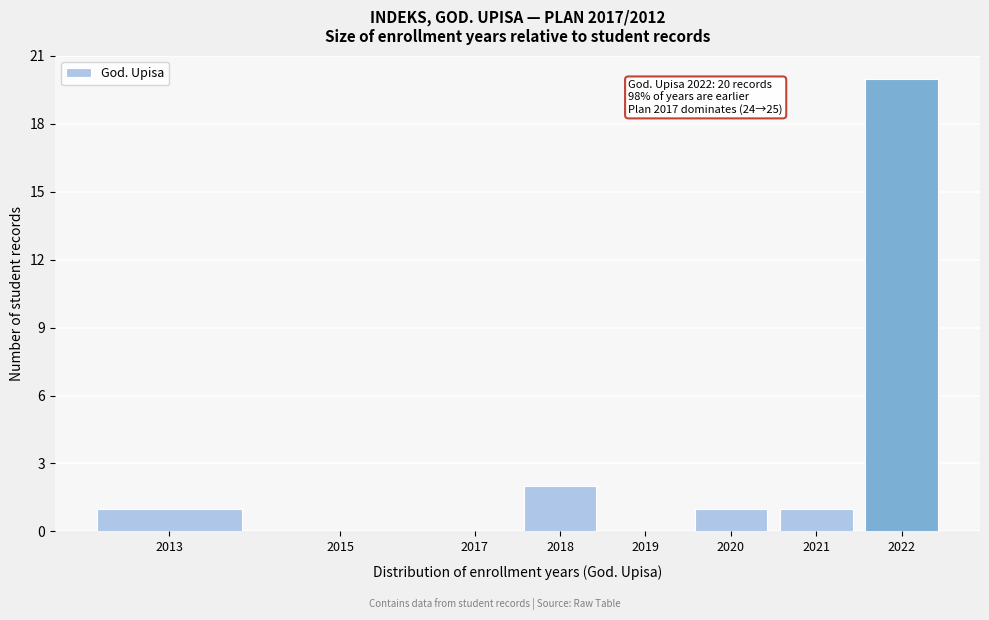

Reading right to left, extract all data points from this chart.

2022=20	2021=1	2020=1	2019=0	2018=2	2017=0	2015=0	2013=1